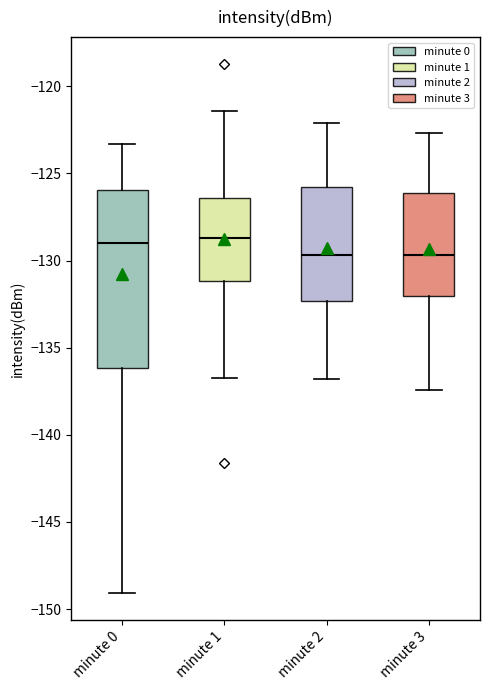

Reading left to right, transcribe this box plot: for each box, give where its median line is, the range the box spans, and where its two whiskers end, as read against the y-axis. The values are not printed on the chart, so give them approximately, as read against the axis.

minute 0: median -129.0, box -136.0 to -126.0, whiskers -149.0 to -123.5
minute 1: median -128.5, box -131.0 to -126.5, whiskers -136.5 to -121.5
minute 2: median -129.5, box -132.5 to -125.5, whiskers -137.0 to -122.0
minute 3: median -129.5, box -132.0 to -126.0, whiskers -137.5 to -122.5